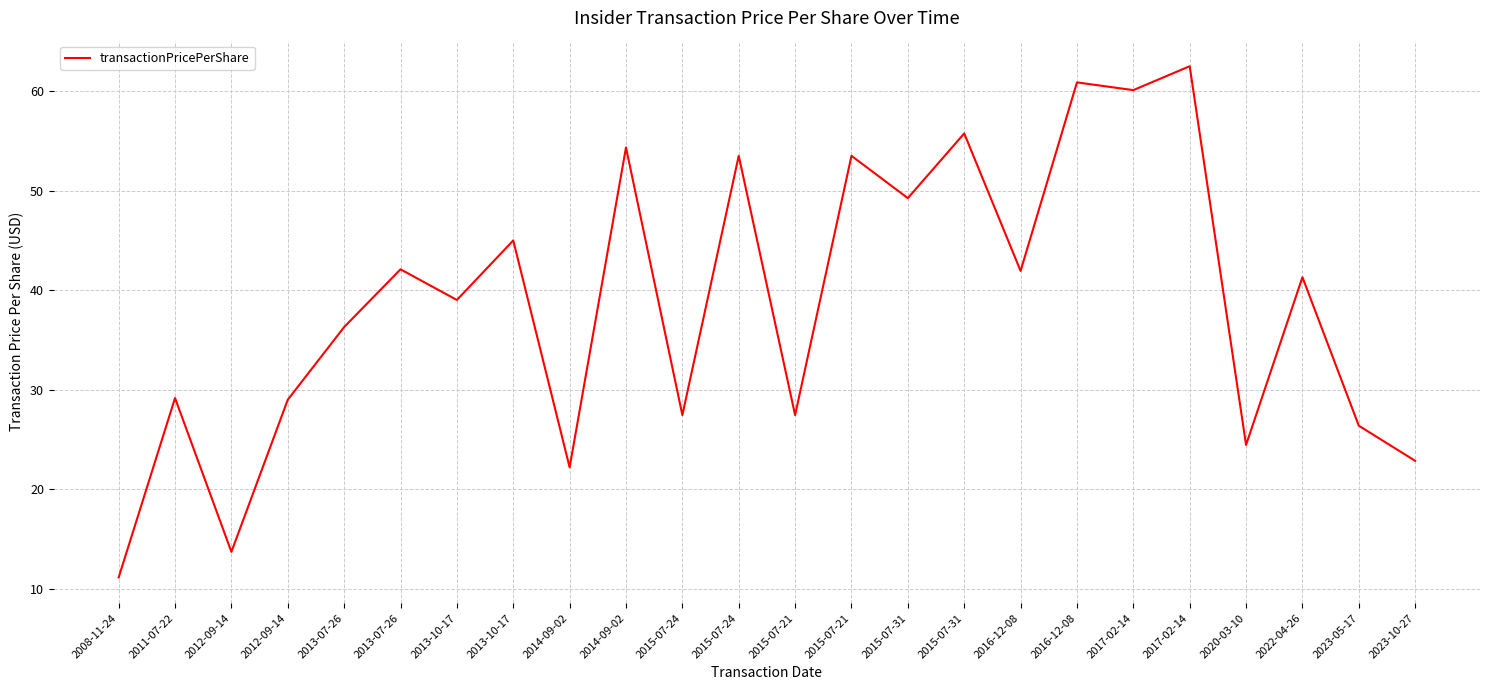

Is this an area chart (filled region under the line)?

No